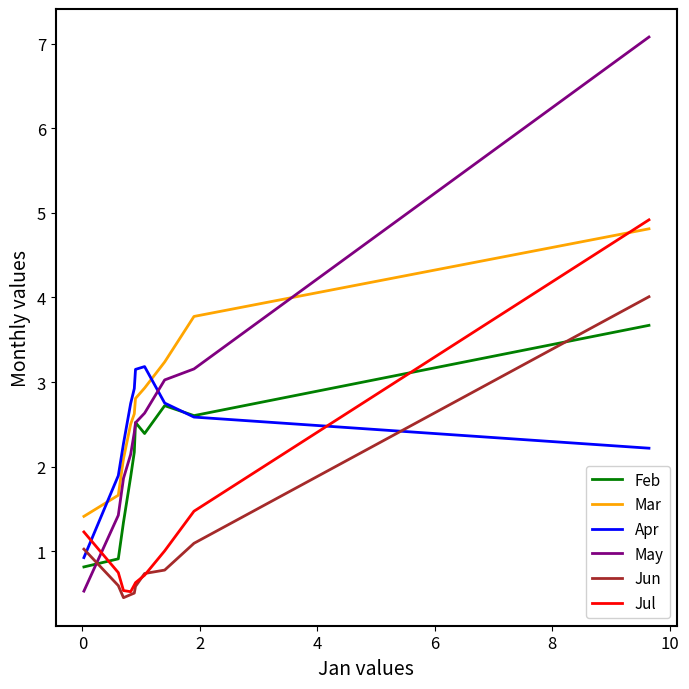

What is the maximum value shown in the chart?

7.1